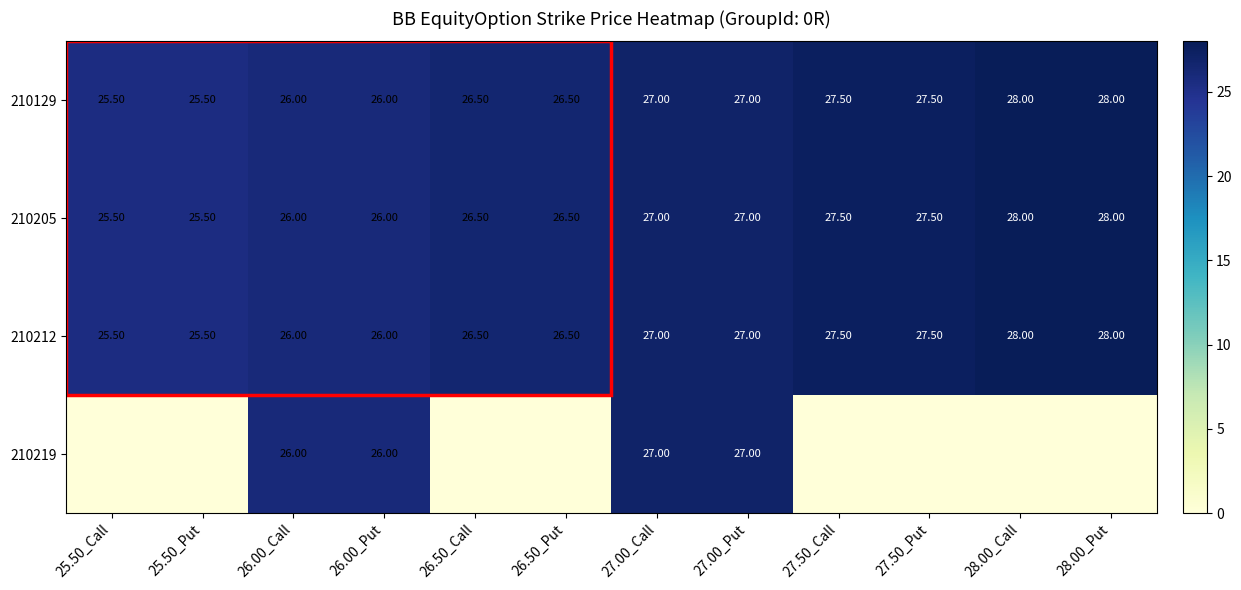

What is the average value of the 210129 series?

26.8